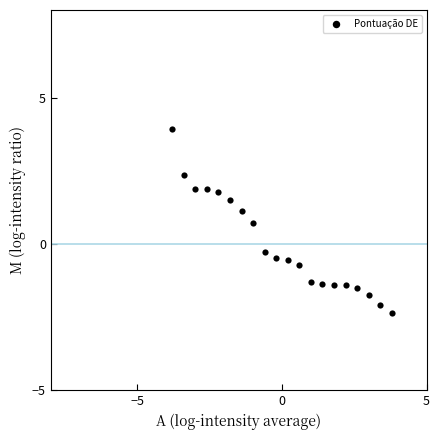

What Y value in the scatter plot is closest to 0?

-0.3